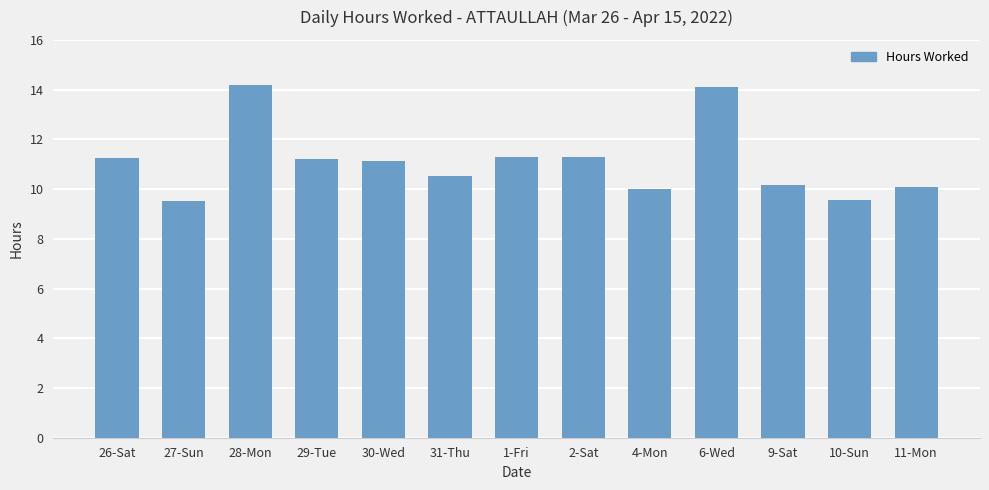

Is it true that the value at 31-Thu is 17.5?

False